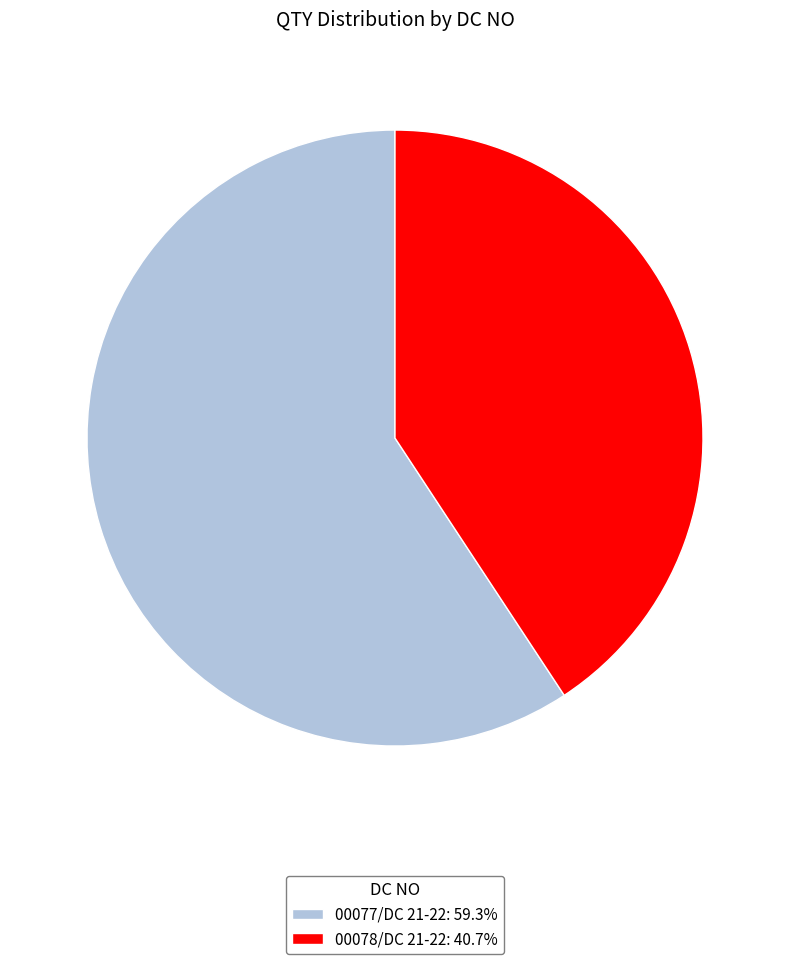

Approximately how many times larger is the value at 00078/DC 21-22: 40.7% compared to 00077/DC 21-22: 59.3%?

0.7